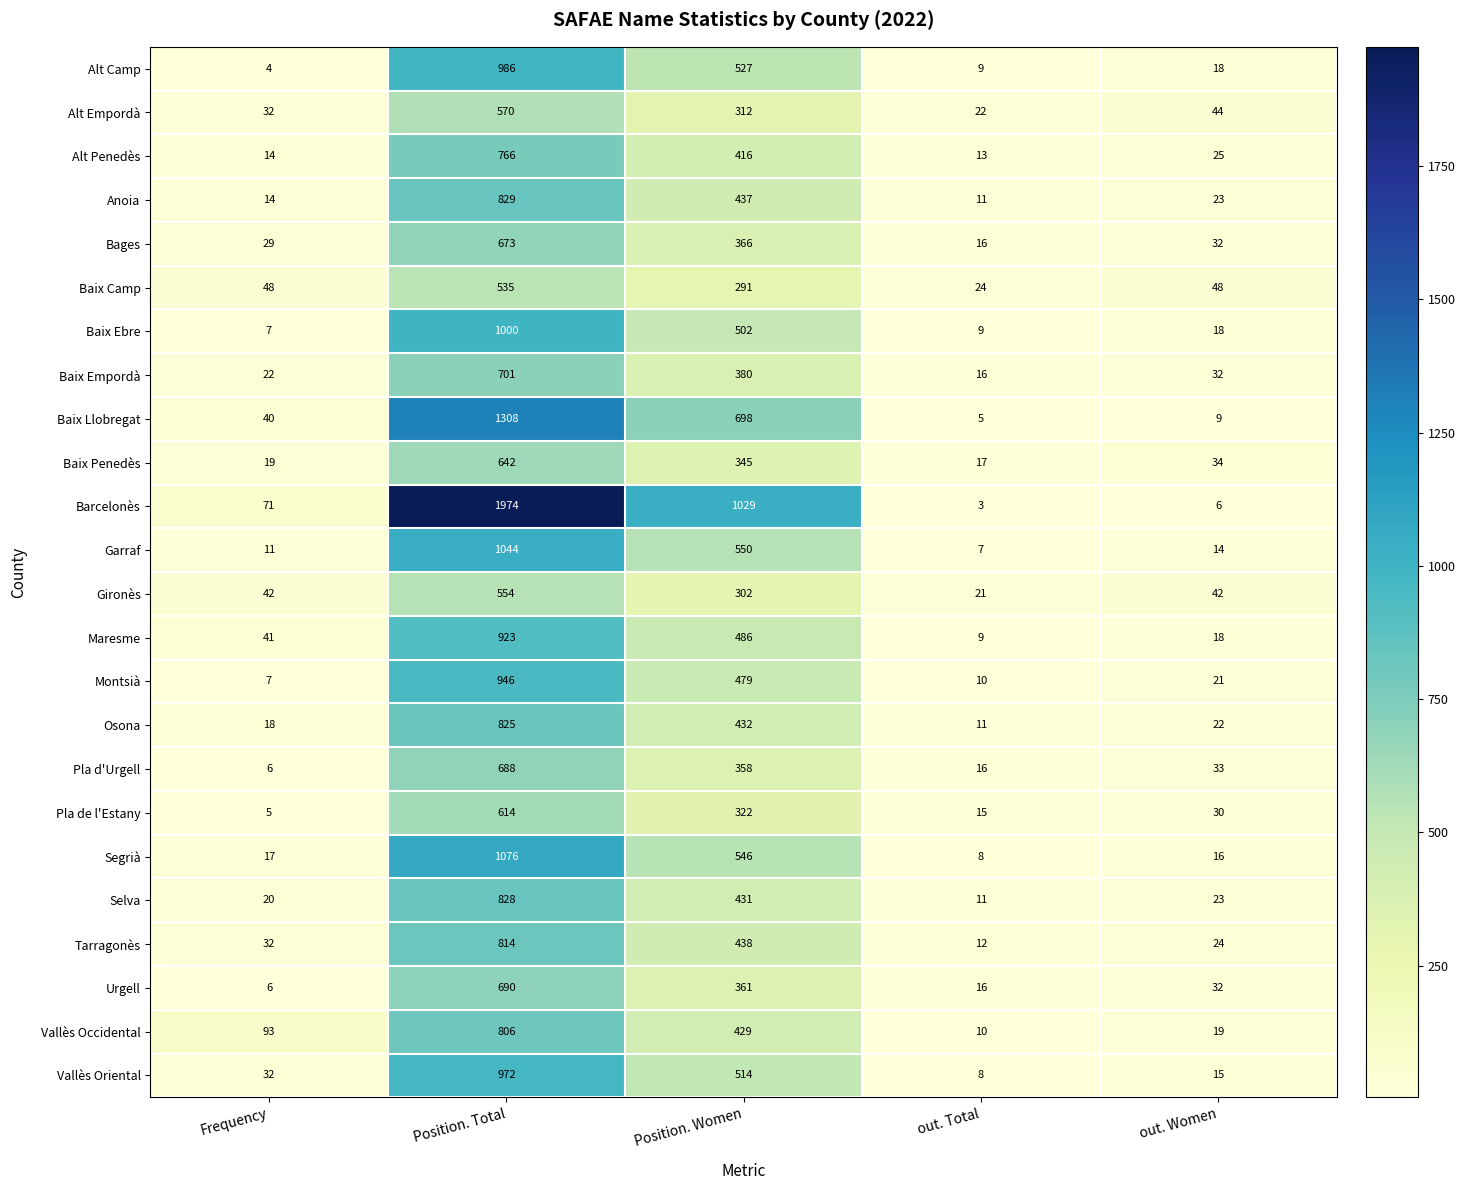

What is the difference between the highest and lowest values at out. Women?

42